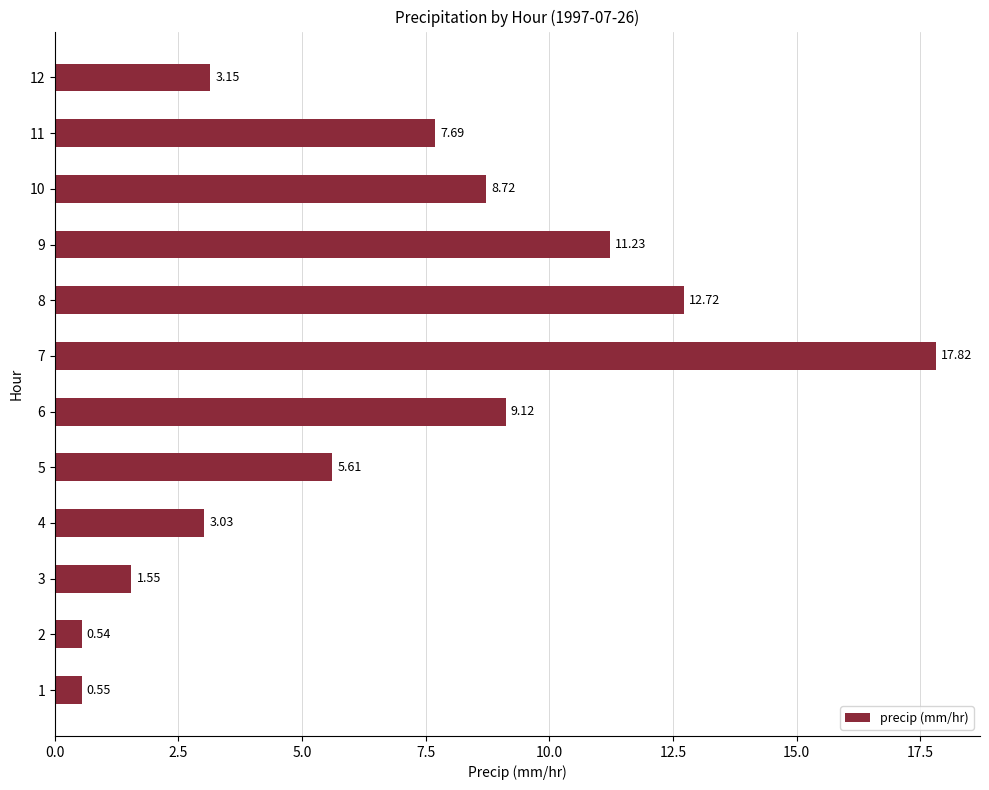

The value at 10 is 3.0. True or false?

False